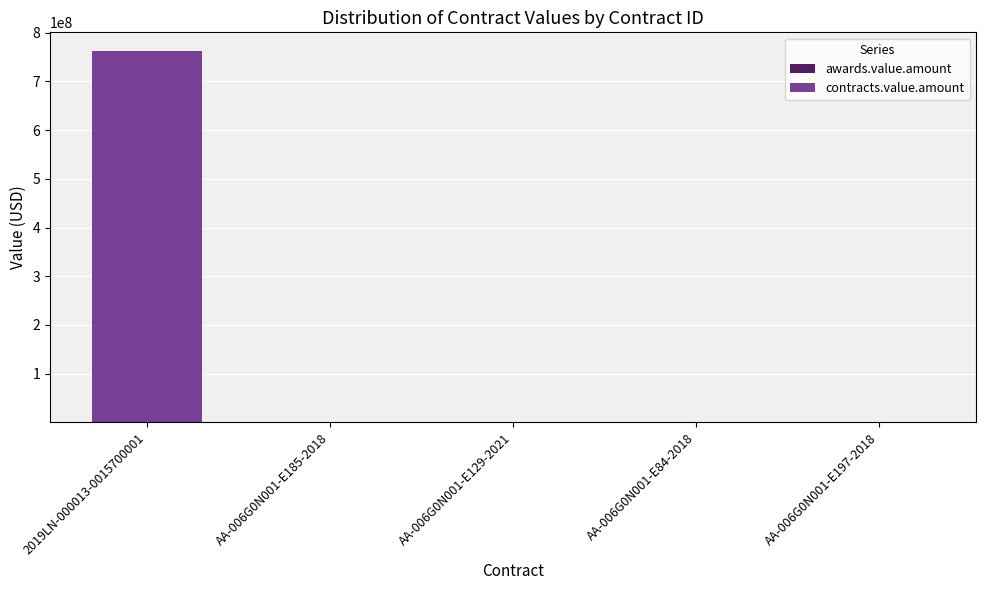

Are the bars horizontal?

No